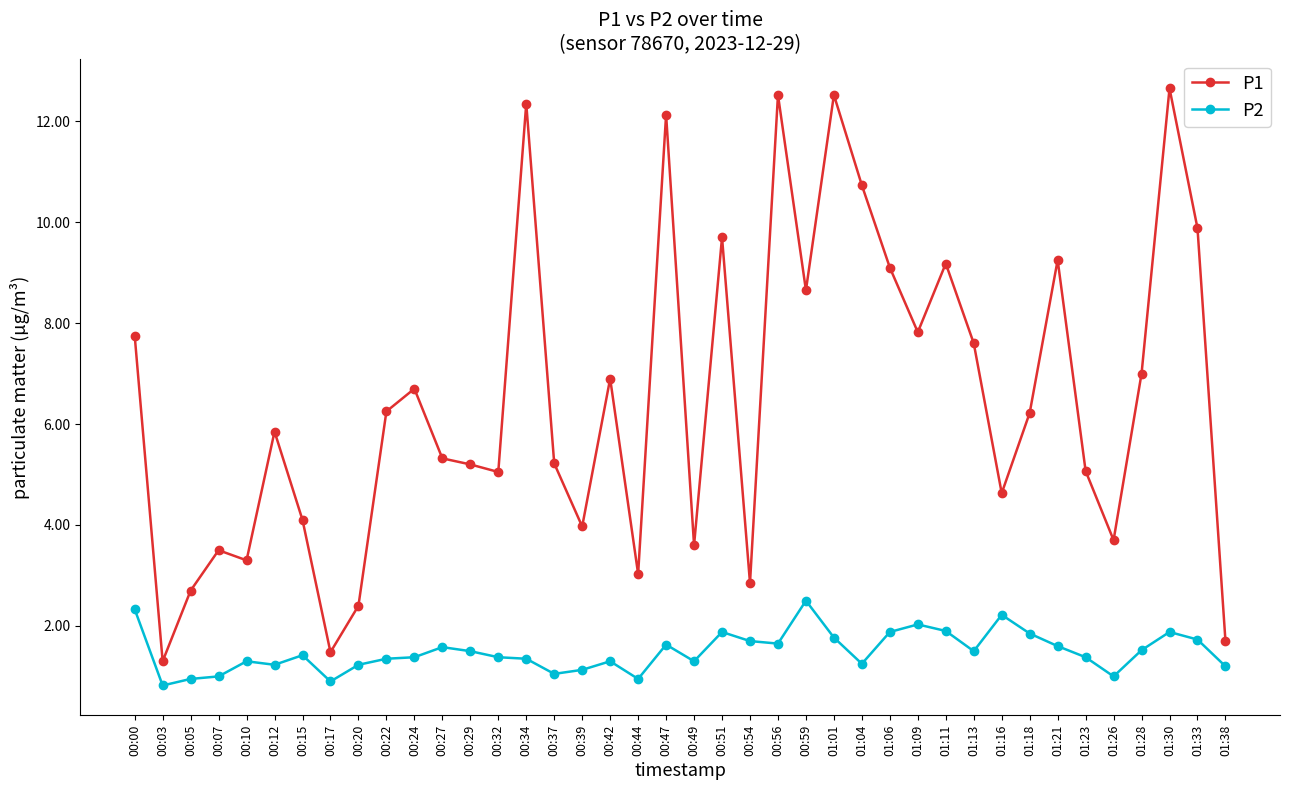

What is the sum of all P1 values?

258.9